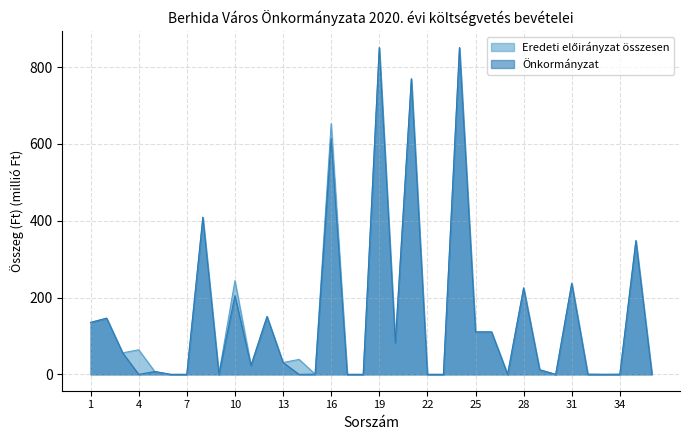

True or false: Eredeti előirányzat összesen and Önkormányzat cross at least once.

False